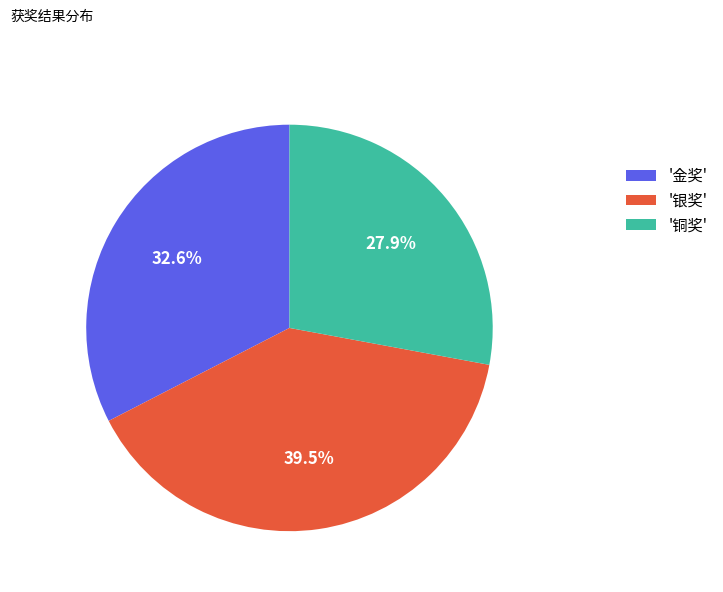

Is there any slice that represents more than half of the pie?

No